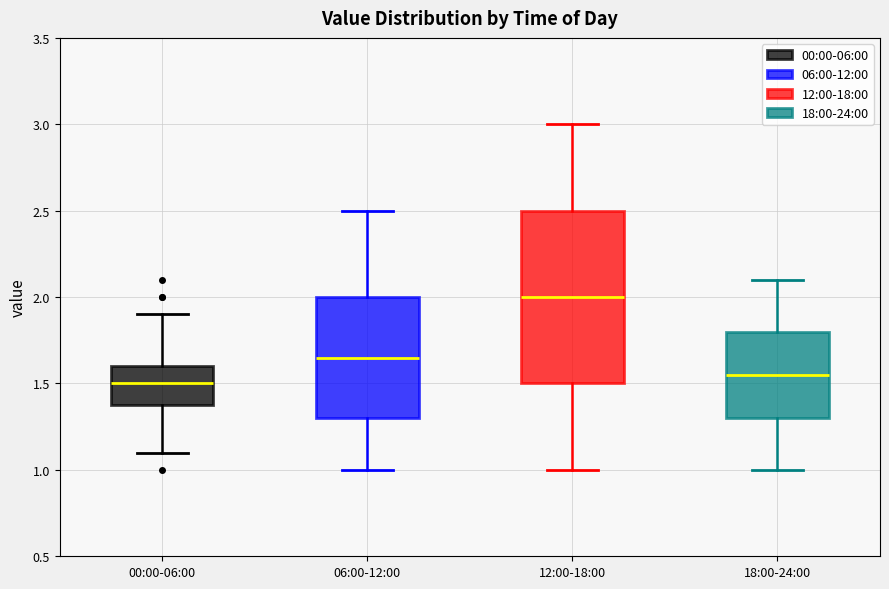

Reading left to right, transcribe this box plot: for each box, give where its median line is, the range the box spans, and where its two whiskers end, as read against the y-axis. The values are not printed on the chart, so give them approximately, as read against the axis.

00:00-06:00: median 1.50, box 1.40 to 1.60, whiskers 1.10 to 1.90
06:00-12:00: median 1.65, box 1.30 to 2.00, whiskers 1.00 to 2.50
12:00-18:00: median 2.00, box 1.50 to 2.50, whiskers 1.00 to 3.00
18:00-24:00: median 1.55, box 1.30 to 1.80, whiskers 1.00 to 2.10